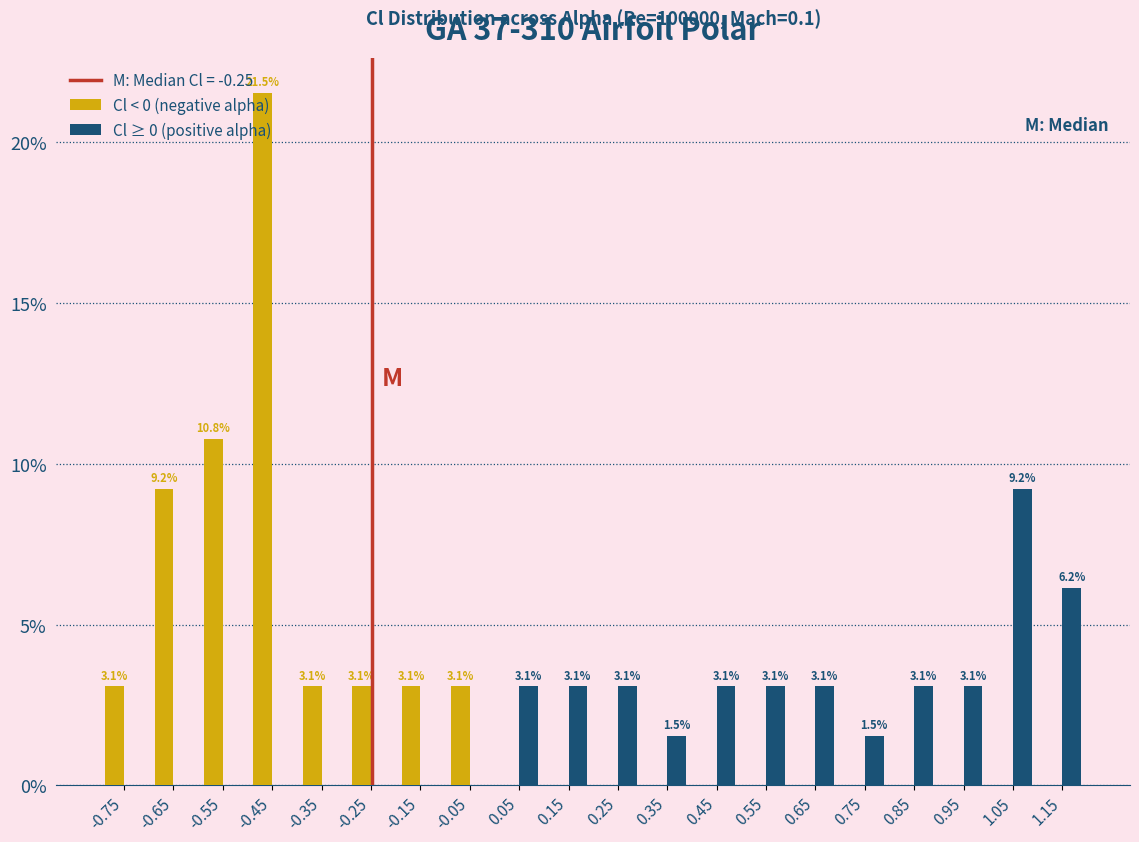

In the Cl ≥ 0 (positive alpha) series, which range on the x-axis has the tallest bar?

1.0 to 1.1